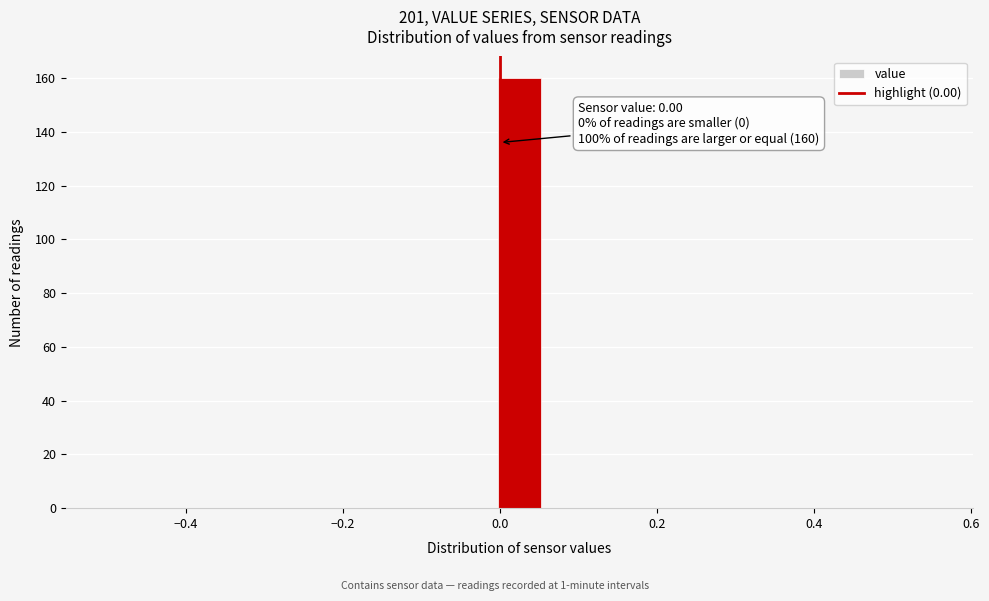

Read against the x-axis, roughly where is the centre of the tallest bar?

0.02